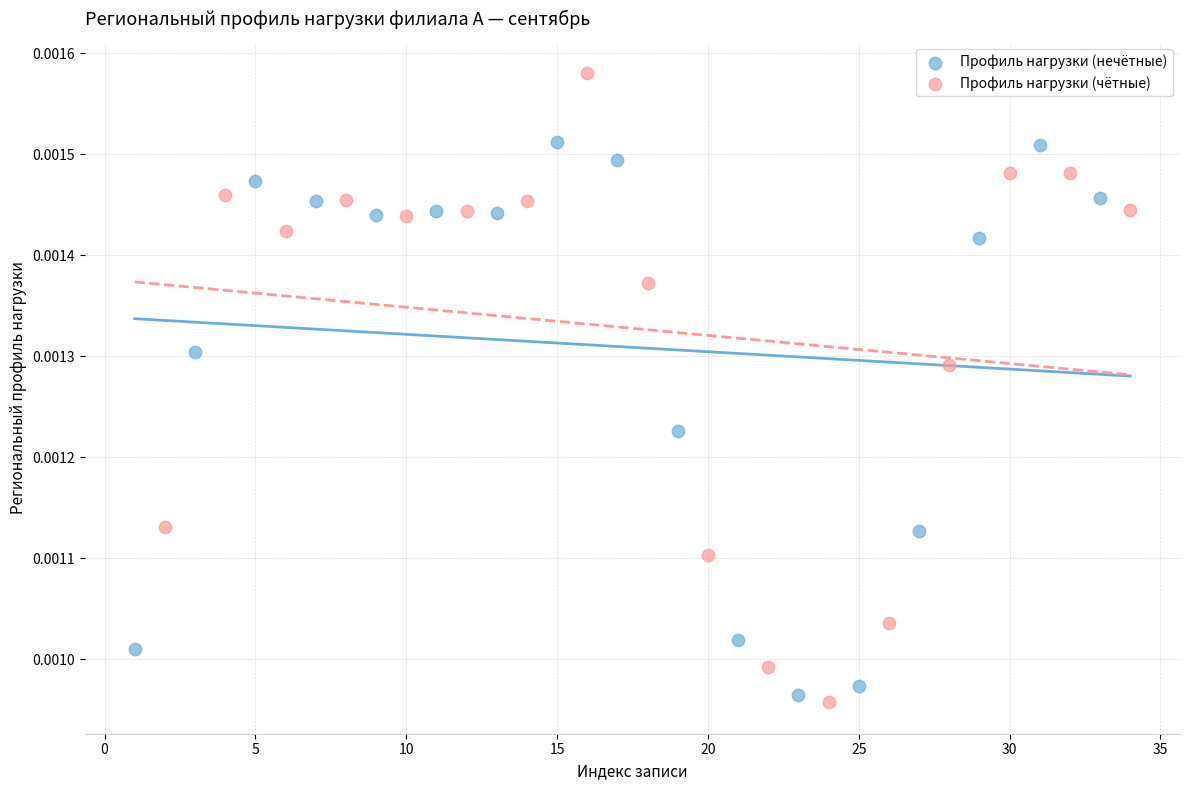

Which series has the largest Y range (max minus min)?

Профиль нагрузки (чётные)